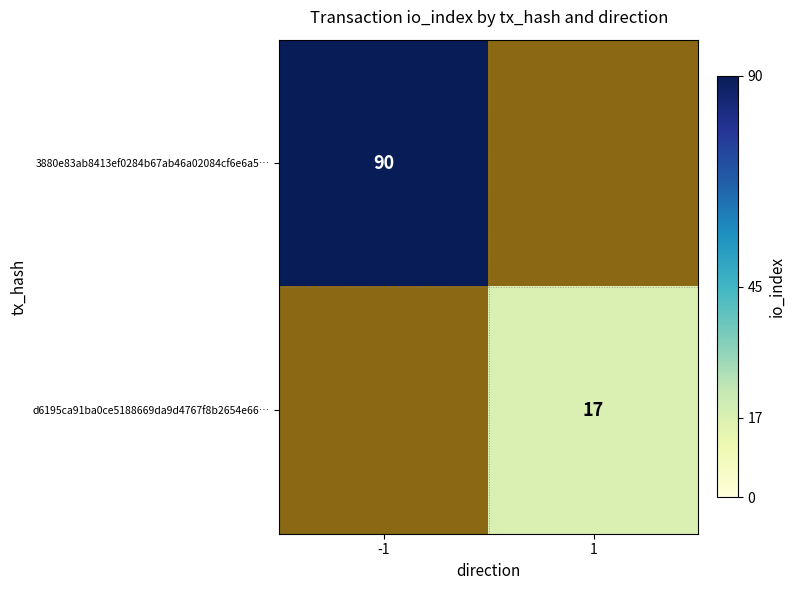

The value of 3880e83ab8413ef0284b67ab46a02084cf6e6a5… at -1 is 90. True or false?

True